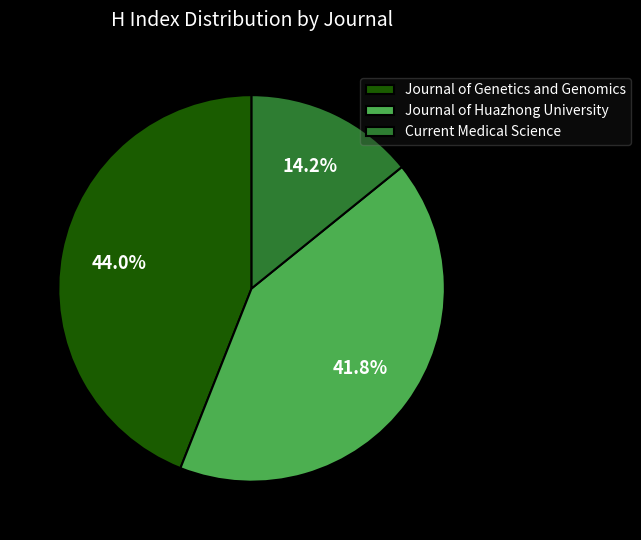

To the nearest percent, what is the difference between the Current Medical Science and Journal of Genetics and Genomics slice percentages?

30%